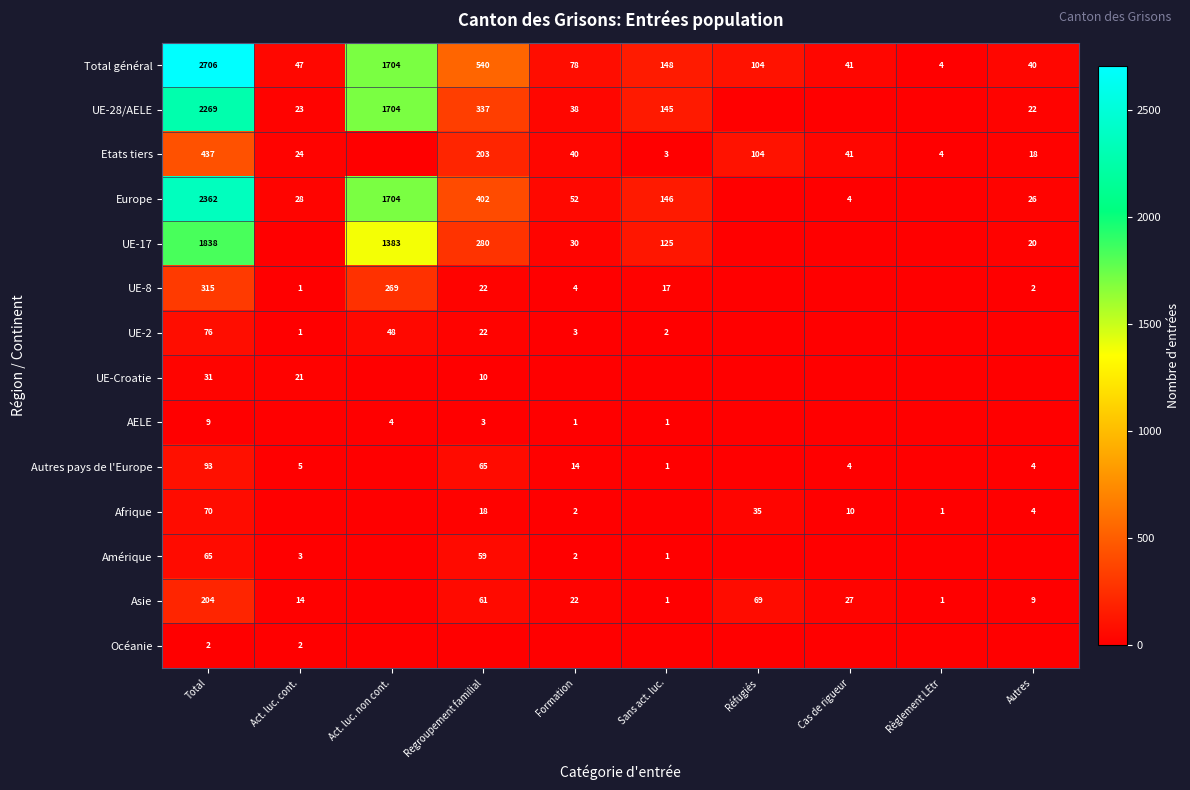

What is the sum of the Asie values at Formation and Règlement LEtr?

23